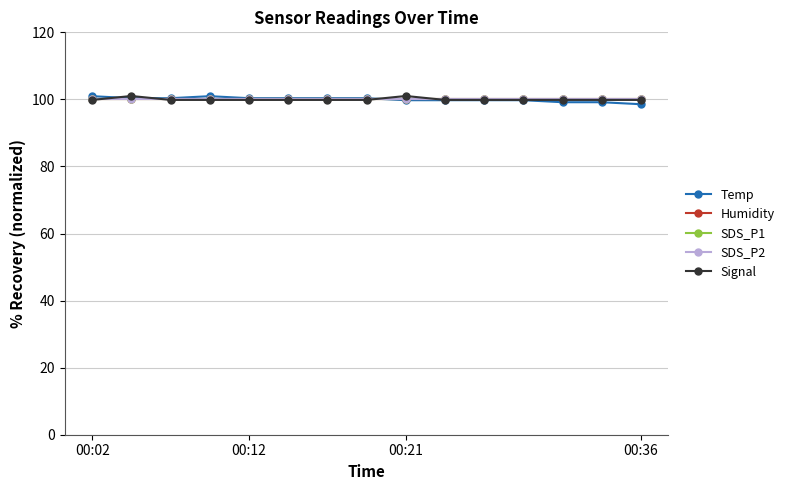

Does the chart have visible grid lines?

Yes